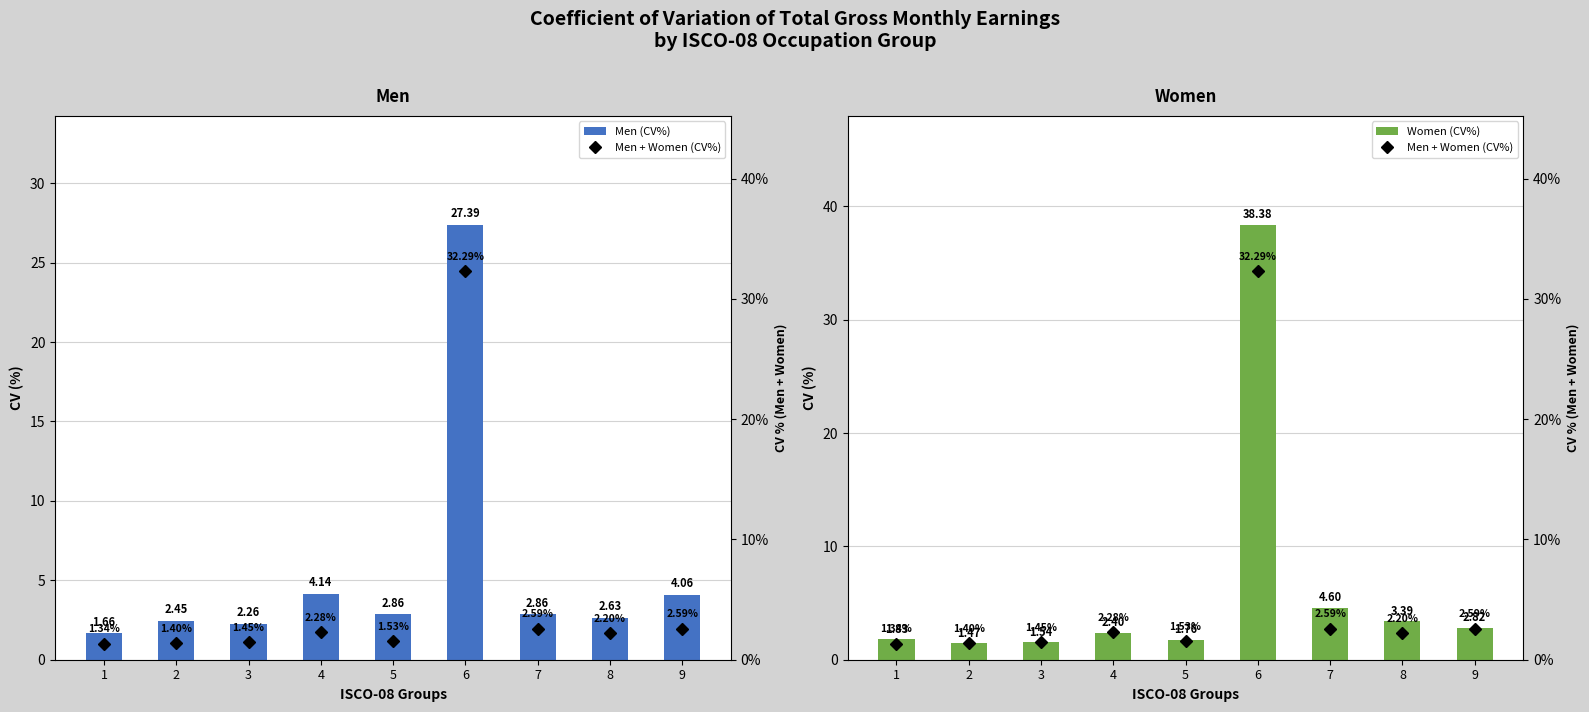

Which series has the widest spread of values?

Women (CV%)